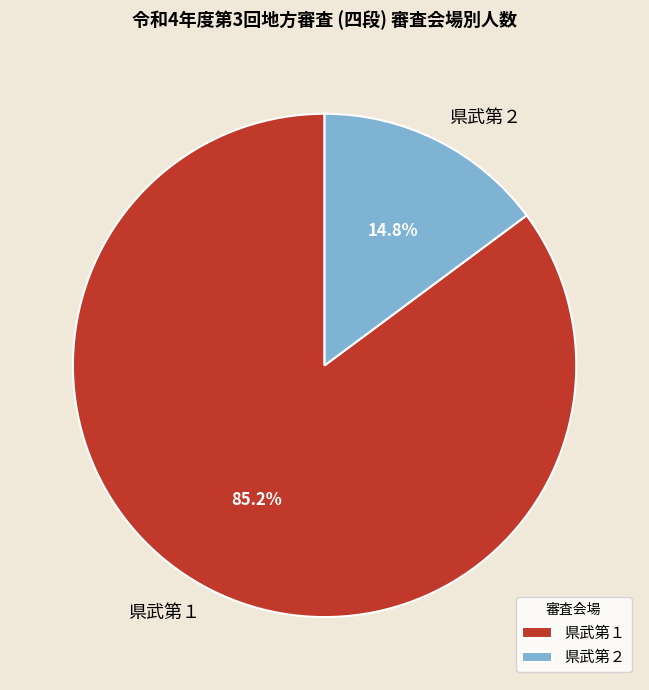

Approximately how many times larger is the value at 県武第２ compared to 県武第１?

0.2